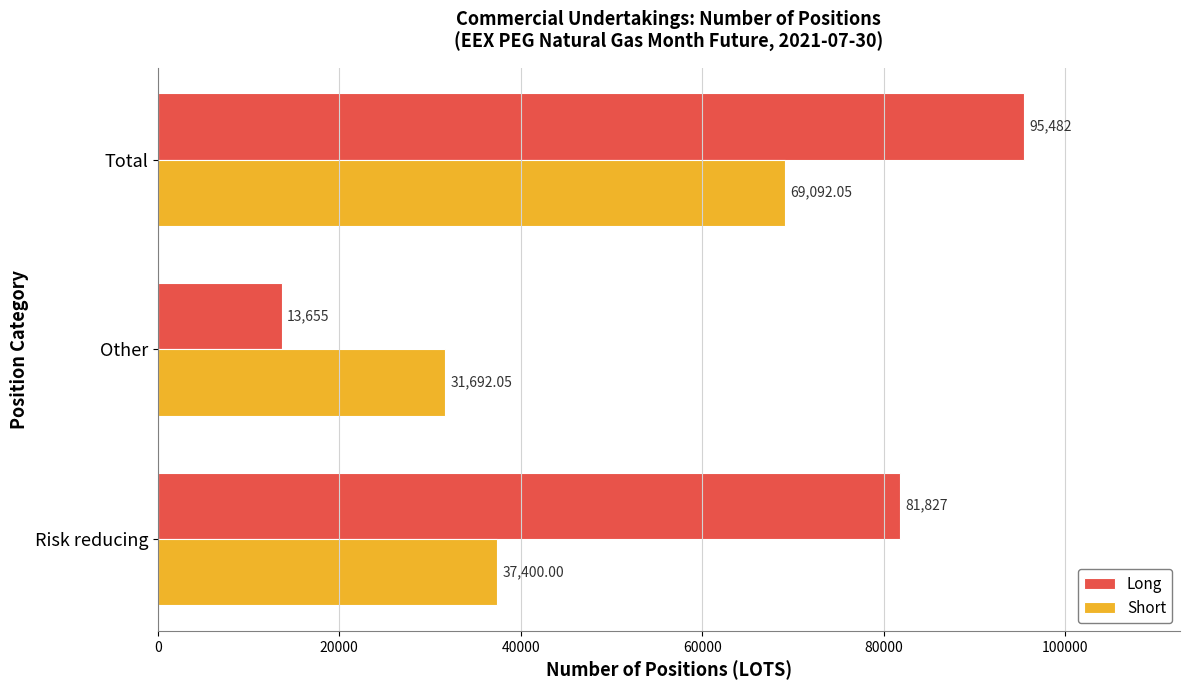

At which label is Short closest to 50392?

Risk reducing